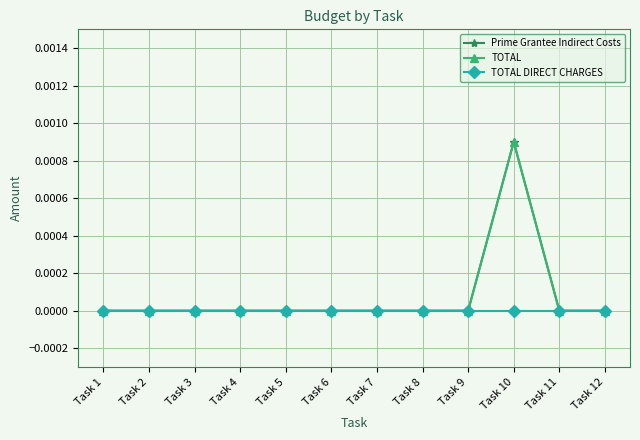

Reading right to left, list all the values displayed in this chart.

Prime Grantee Indirect Costs: Task 12=0.0	Task 11=0.0	Task 10=0.0	Task 9=0.0	Task 8=0.0	Task 7=0.0	Task 6=0.0	Task 5=0.0	Task 4=0.0	Task 3=0.0	Task 2=0.0	Task 1=0.0
TOTAL: Task 12=0.0	Task 11=0.0	Task 10=0.0	Task 9=0.0	Task 8=0.0	Task 7=0.0	Task 6=0.0	Task 5=0.0	Task 4=0.0	Task 3=0.0	Task 2=0.0	Task 1=0.0
TOTAL DIRECT CHARGES: Task 12=0.0	Task 11=0.0	Task 10=0.0	Task 9=0.0	Task 8=0.0	Task 7=0.0	Task 6=0.0	Task 5=0.0	Task 4=0.0	Task 3=0.0	Task 2=0.0	Task 1=0.0